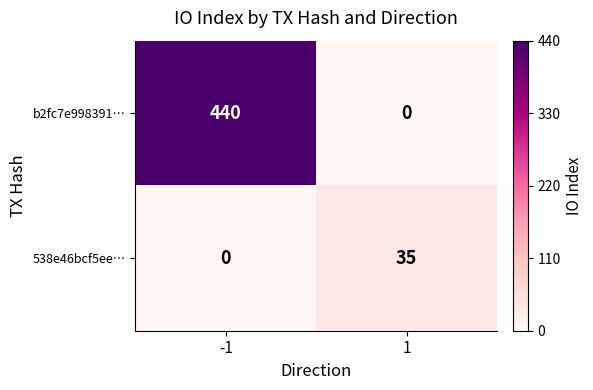

At how many categories does at least one series exceed 370?

1